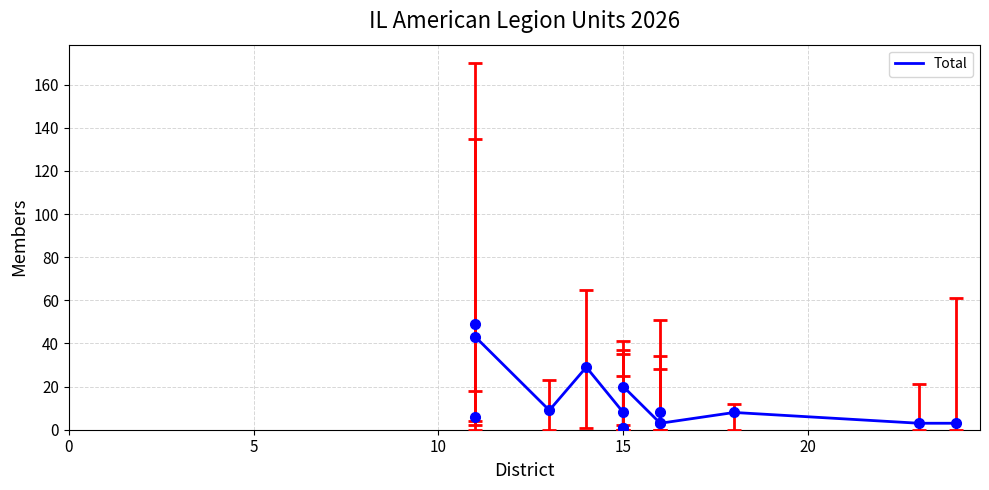

How many lines are shown in the chart?

1